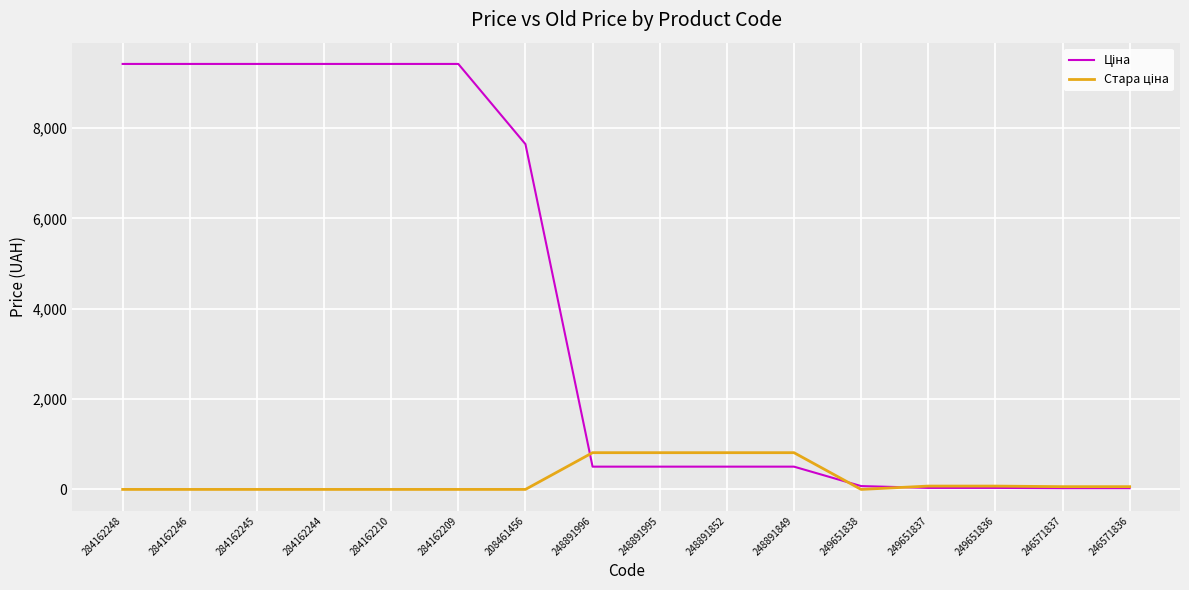

What is the spread (max minus min) of values at 248891996?

309.2